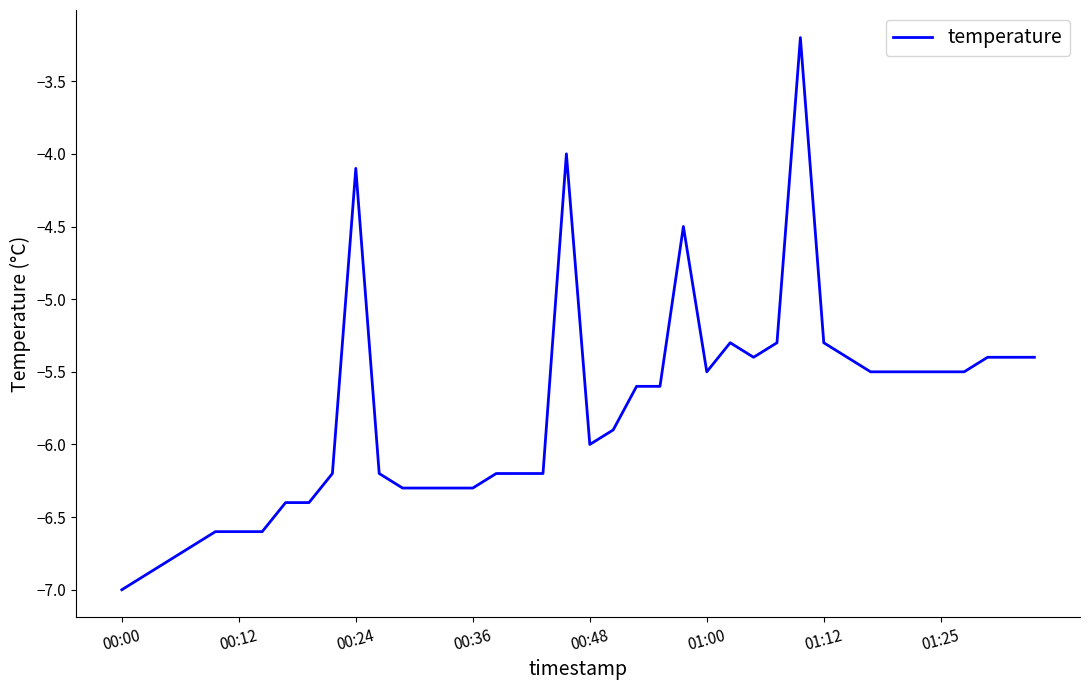

What is the difference between the maximum and minimum values?

3.8